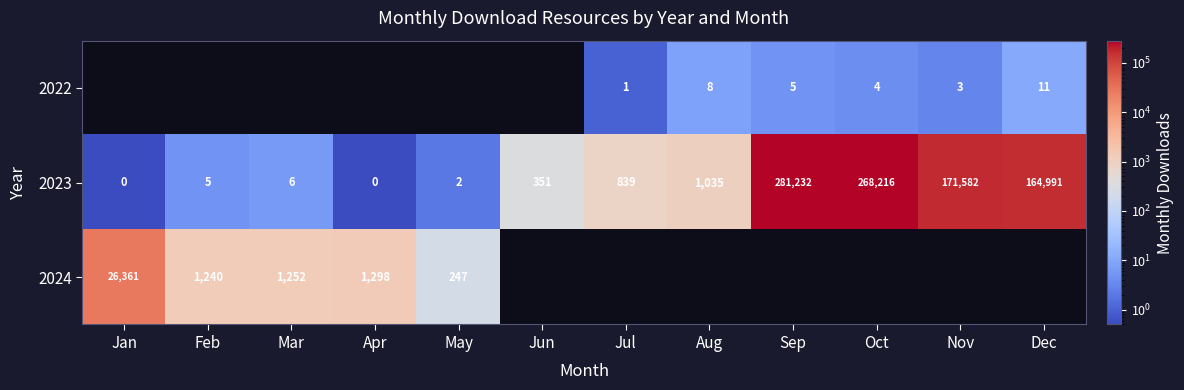

What is the minimum value shown in the chart?

0.5